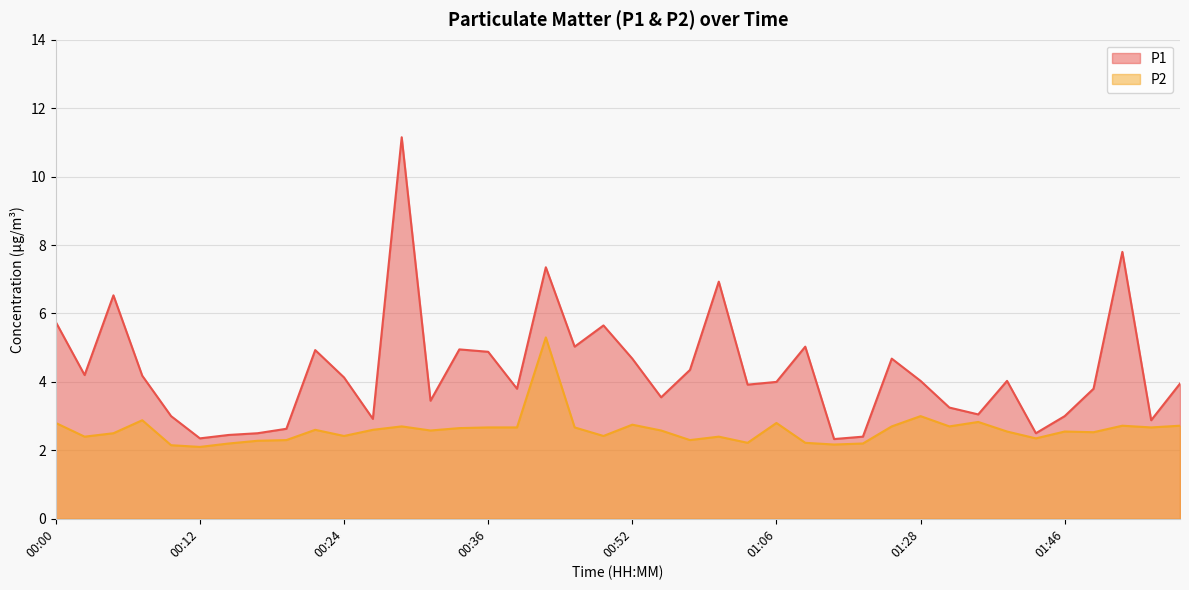

What is the average value of the P1 series?

4.3